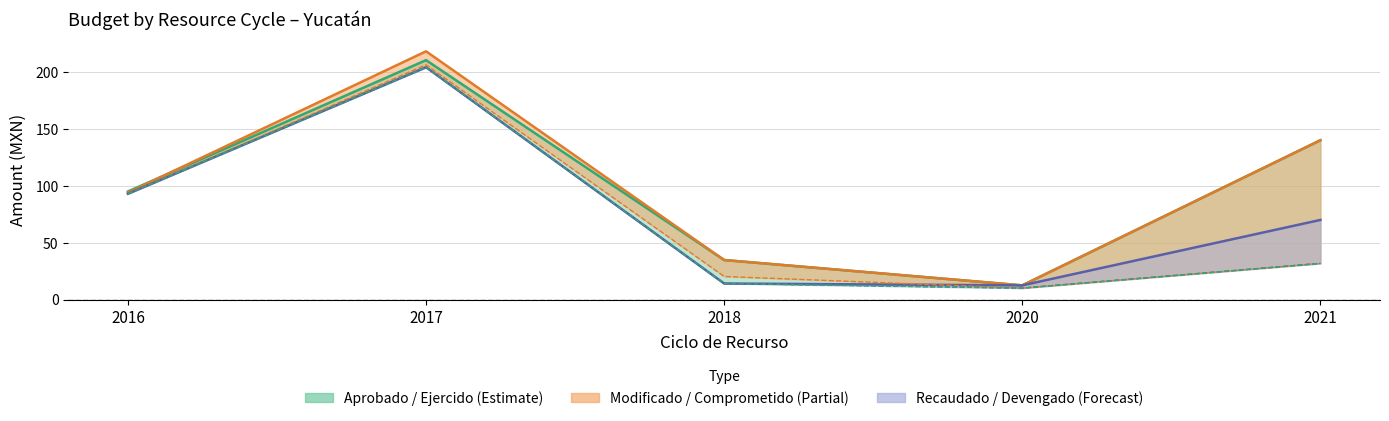

At which category does the chart reach its peak across all series?

2017